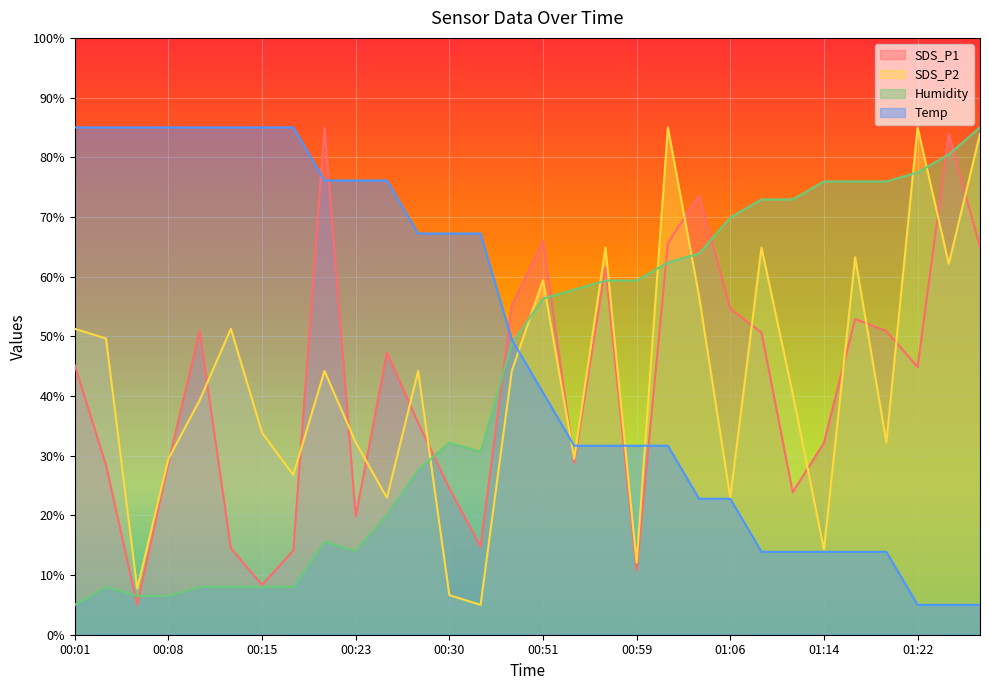

How many values in the SDS_P2 series exceed 44?

15